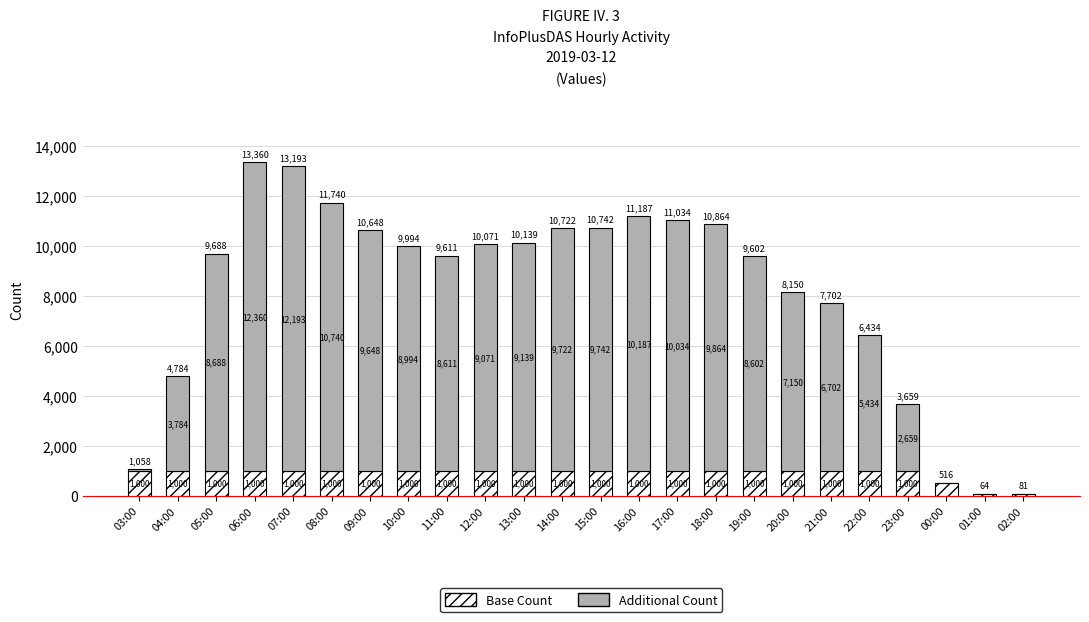

What is the sum of the Base Count values at 04:00 and 02:00?

1081